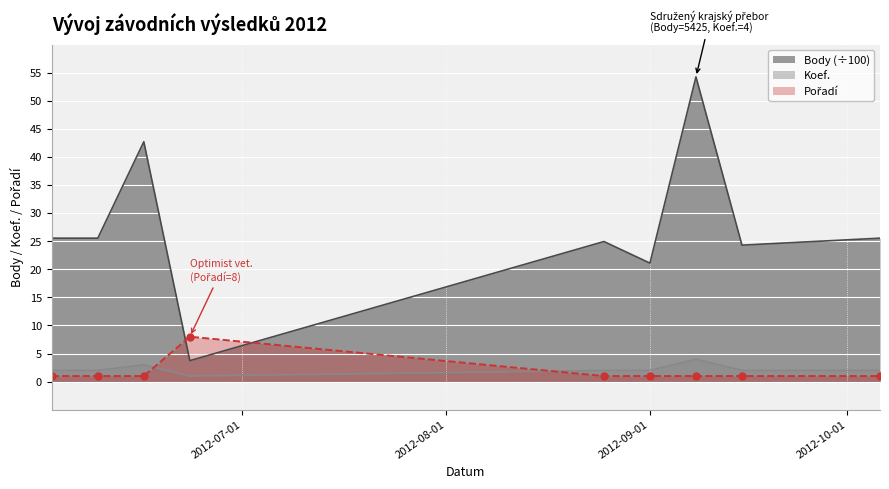

How many lines are shown in the chart?

3